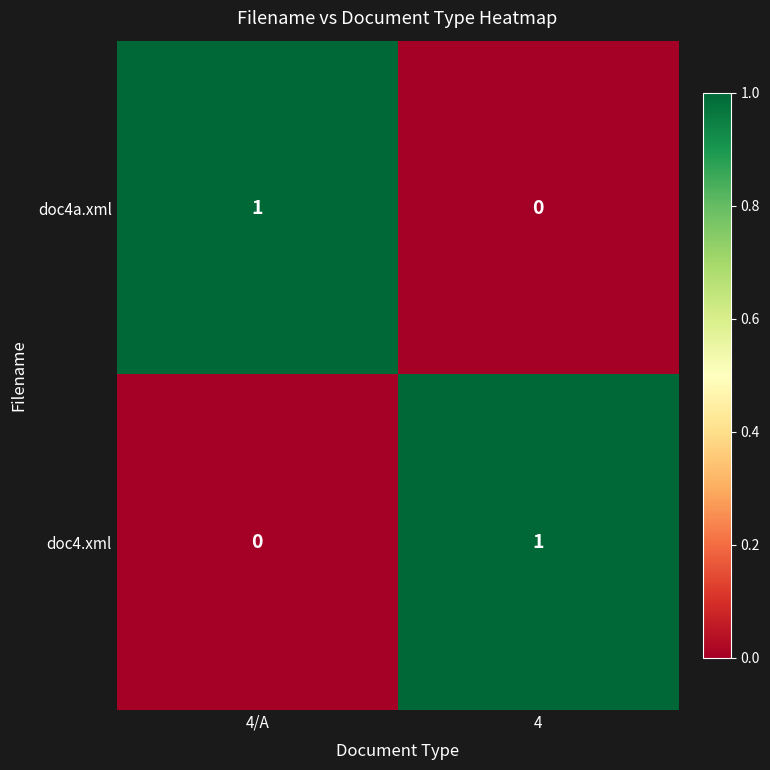

At which label is doc4.xml closest to 0?

4/A